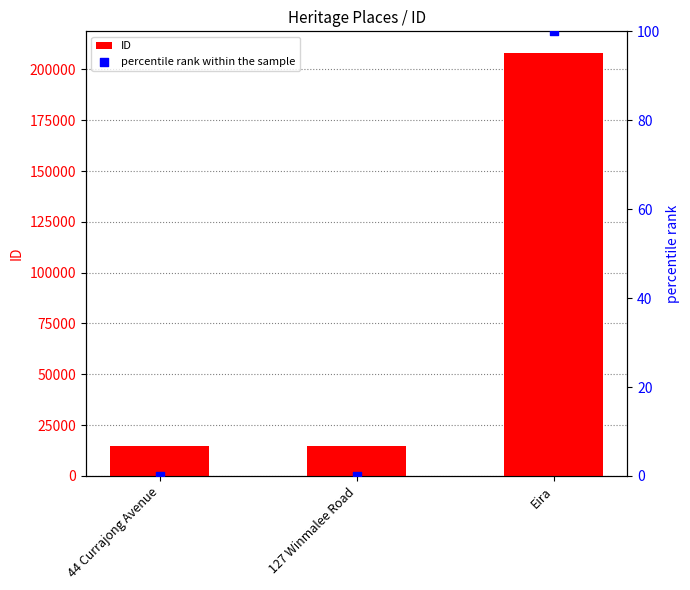

Is the value of percentile rank within the sample at Eira greater than the value of ID at 127 Winmalee Road?

No